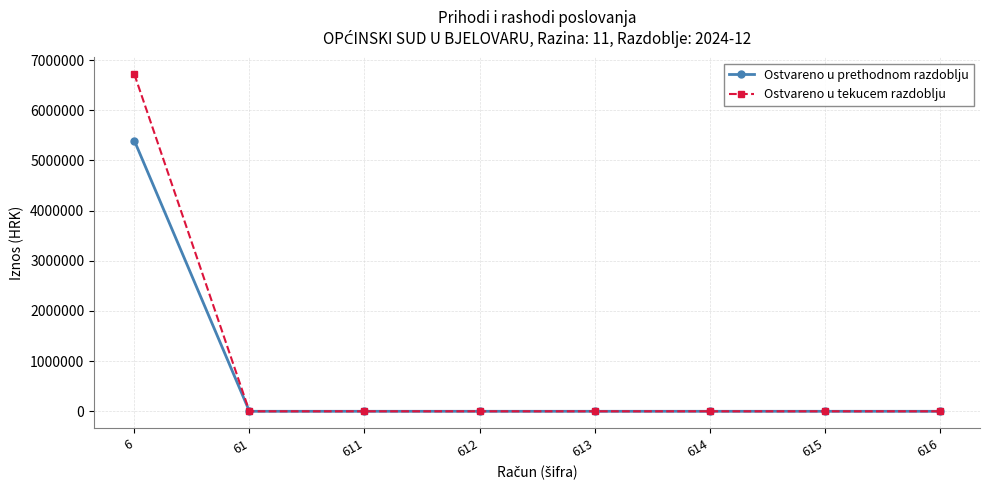

Rank the series by their average value, from highest to lowest.

Ostvareno u tekucem razdoblju, Ostvareno u prethodnom razdoblju